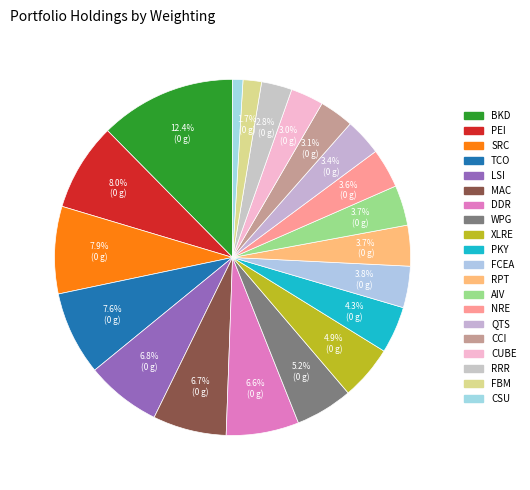

How many slices are in this pie chart?

20